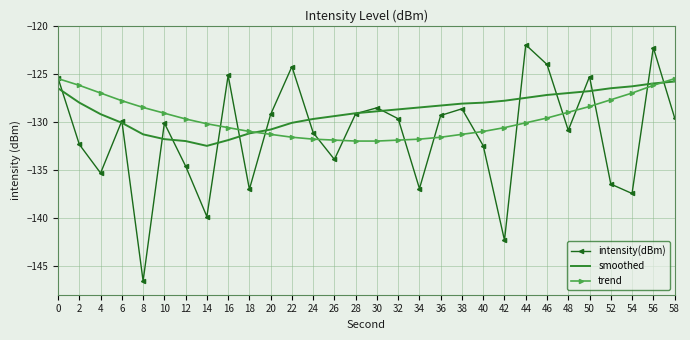

At which category does intensity(dBm) reach its first local valley?

4